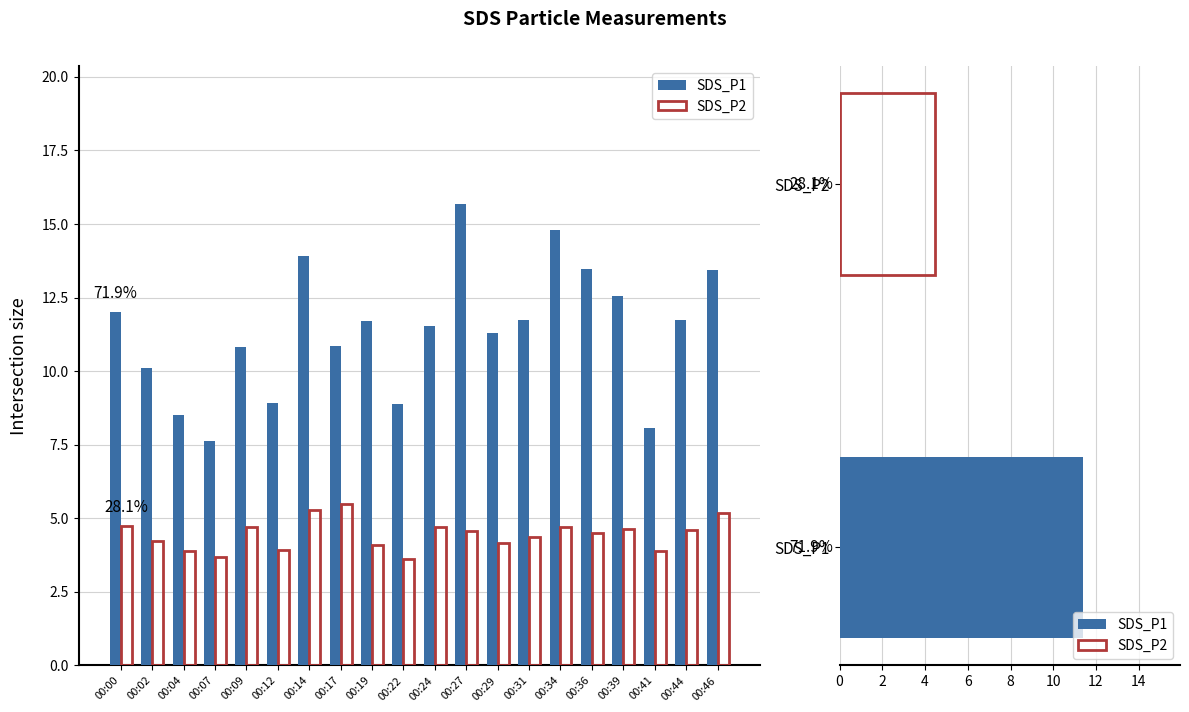

What is the maximum value for SDS_P2?

5.5